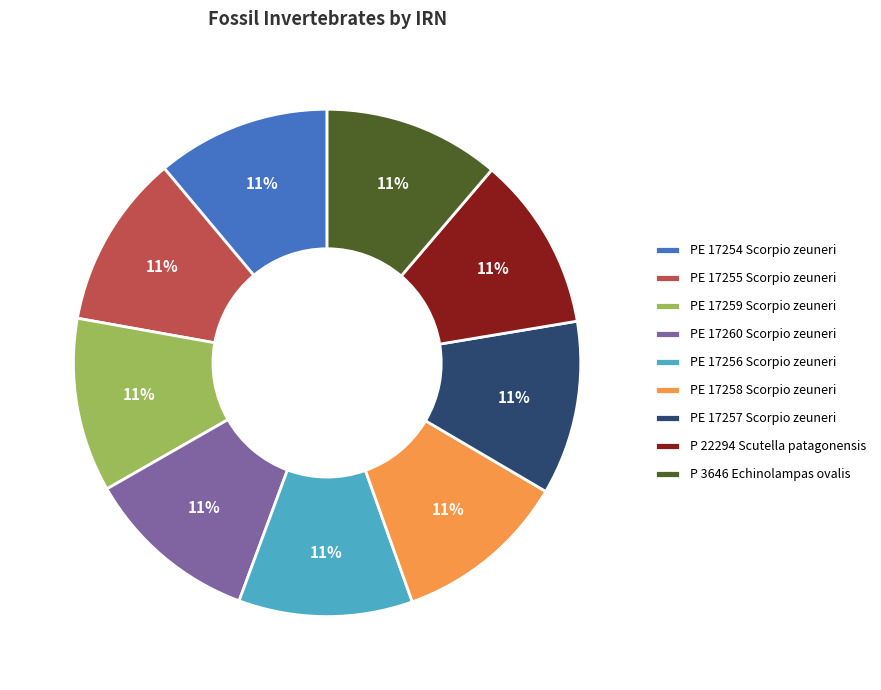

Do PE 17257 Scorpio zeuneri and PE 17256 Scorpio zeuneri together represent more than half of the pie?

No